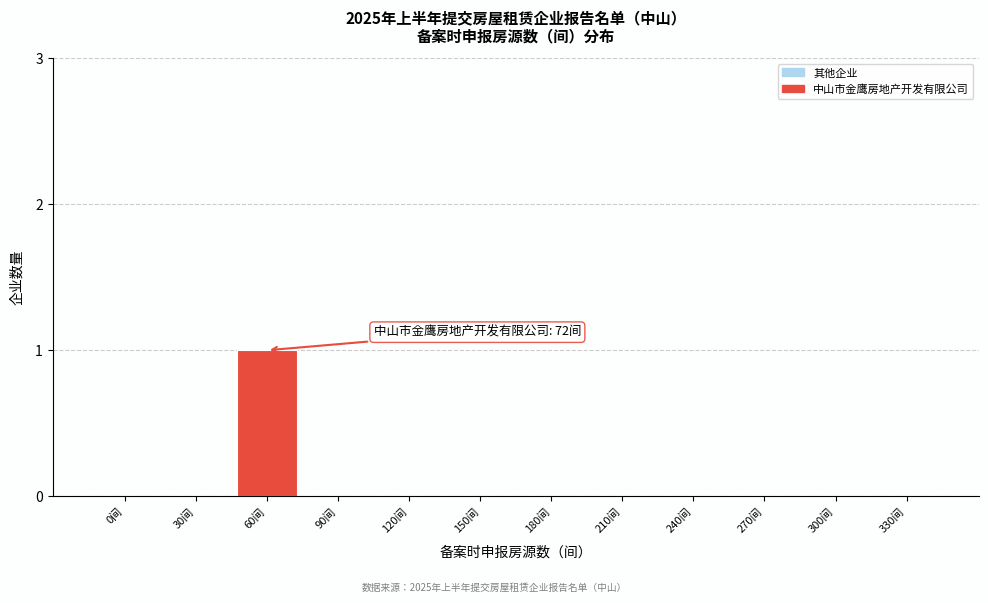

Reading left to right, transcribe all the data shown in this chart.

0间=0	30间=0	60间=1	90间=0	120间=0	150间=0	180间=0	210间=0	240间=0	270间=0	300间=0	330间=0